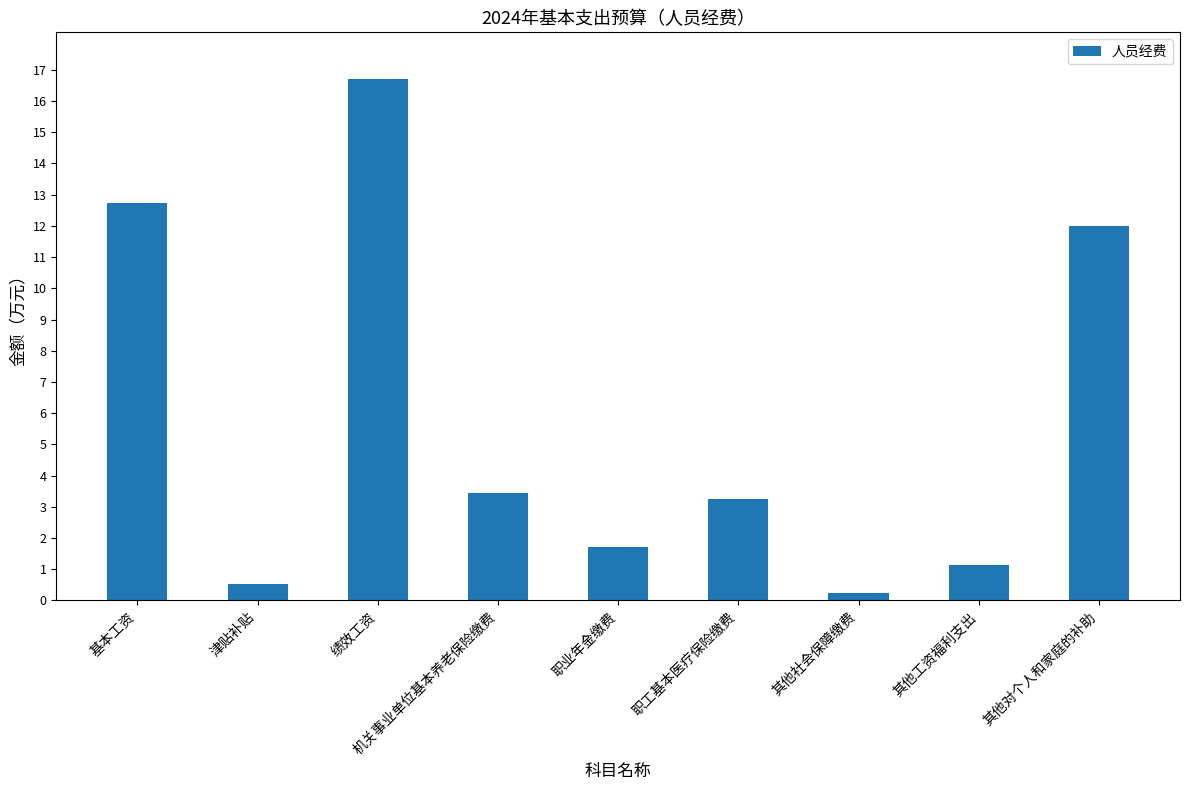

Does the chart contain any negative values?

No